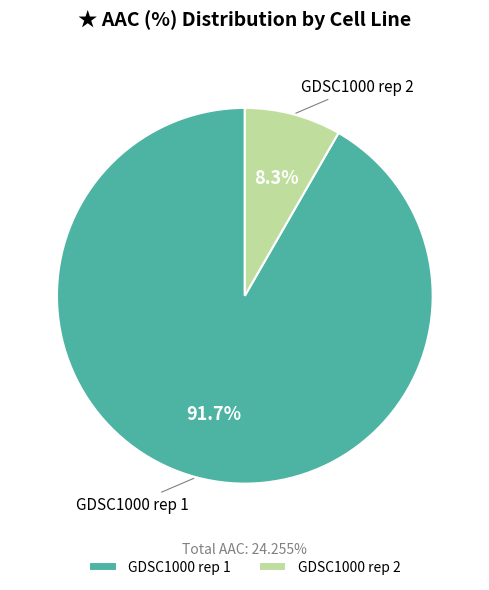

To the nearest percent, what percentage of the pie is GDSC1000 rep 2?

8%